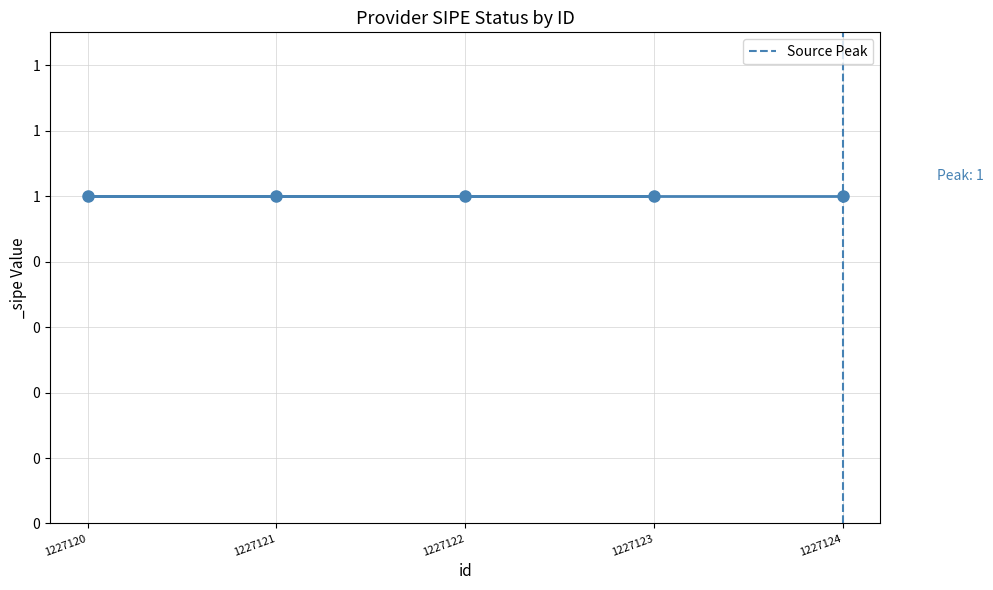

Which has a higher value, 1227124 or 1227124?

1227124